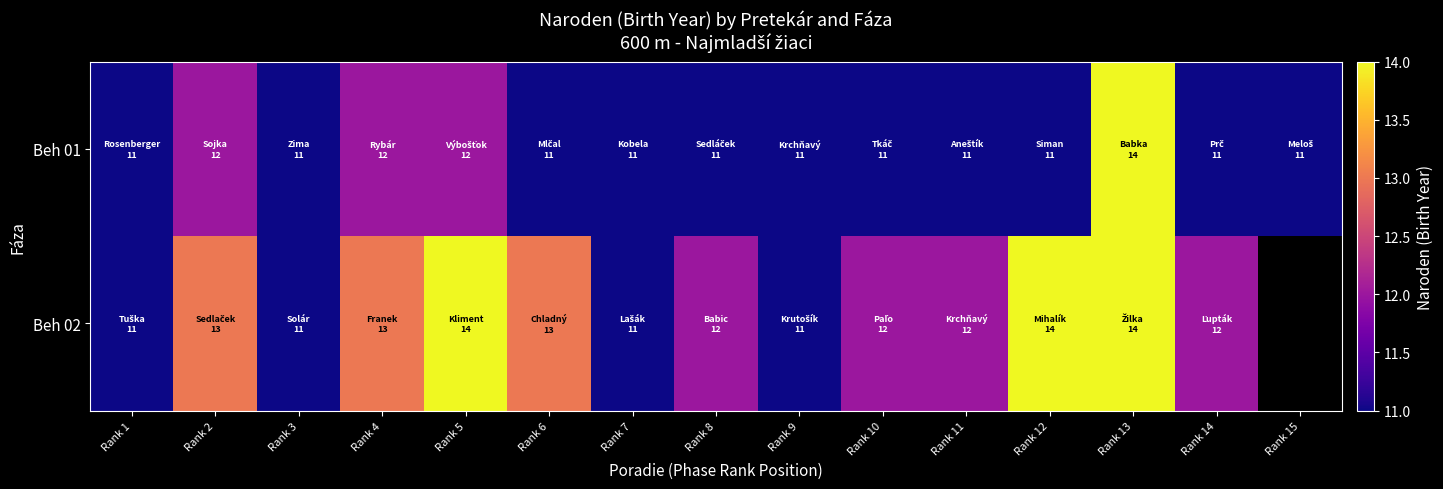

Where is Beh 02 nearest to the value 12?

Rank 8